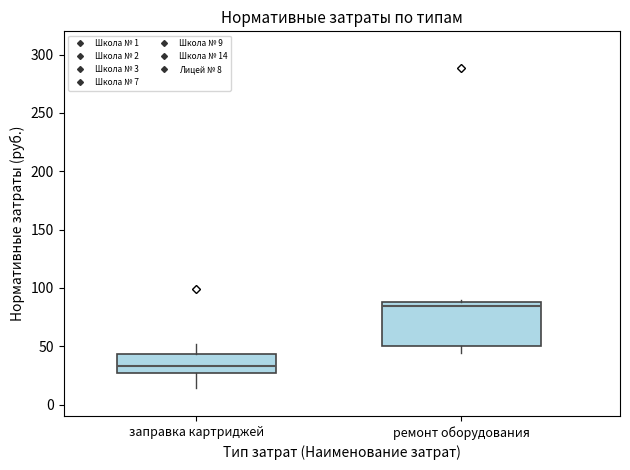

Reading left to right, transcribe this box plot: for each box, give where its median line is, the range the box spans, and where its two whiskers end, as read against the y-axis. The values are not printed on the chart, so give them approximately, as read against the axis.

заправка картриджей: median 35, box 25 to 45, whiskers 15 to 50
ремонт оборудования: median 85, box 50 to 90, whiskers 45 to 90 (just above the box's upper edge)